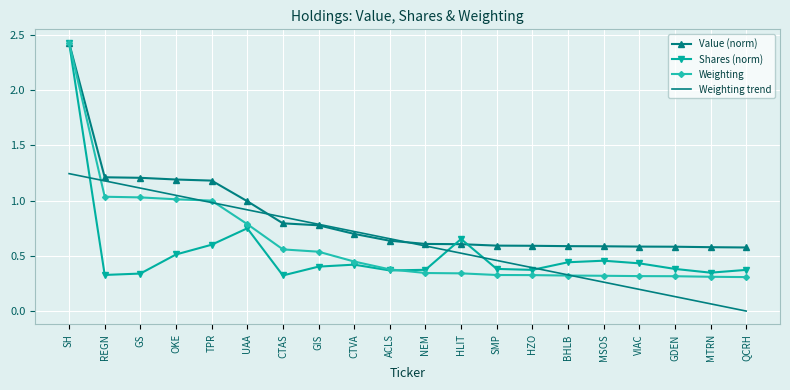

At which label does Value (norm) reach its peak?

SH